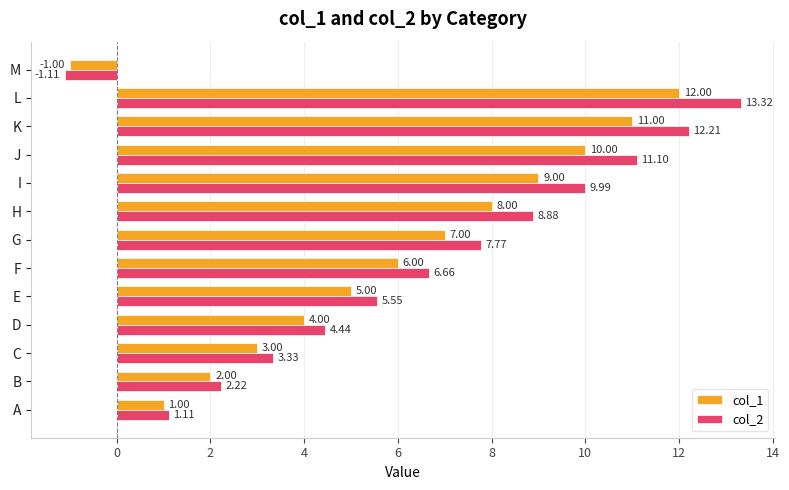

Which category has the lowest value across all series?

M